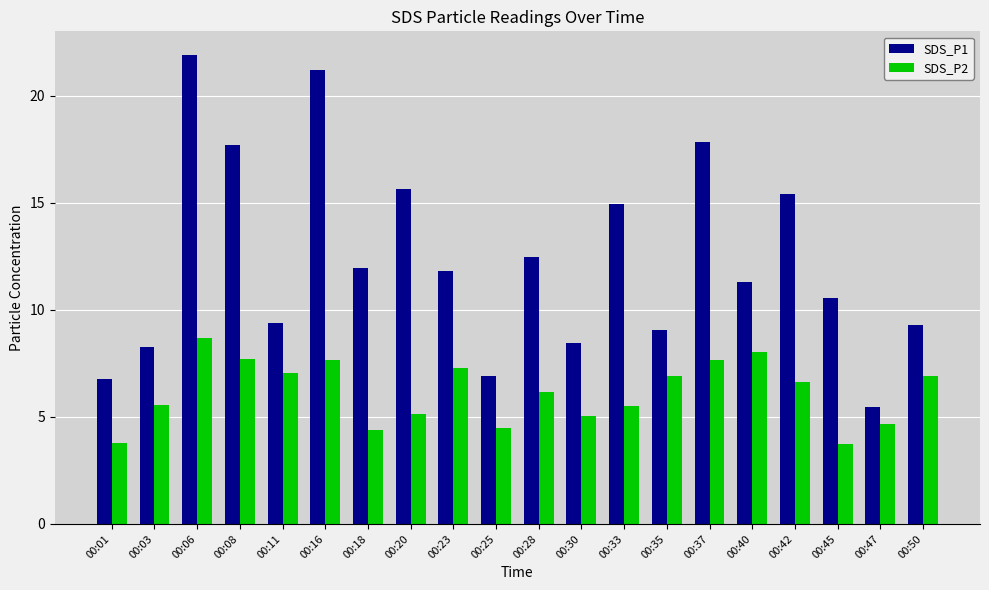

What is the highest value of the SDS_P2 series?

8.7